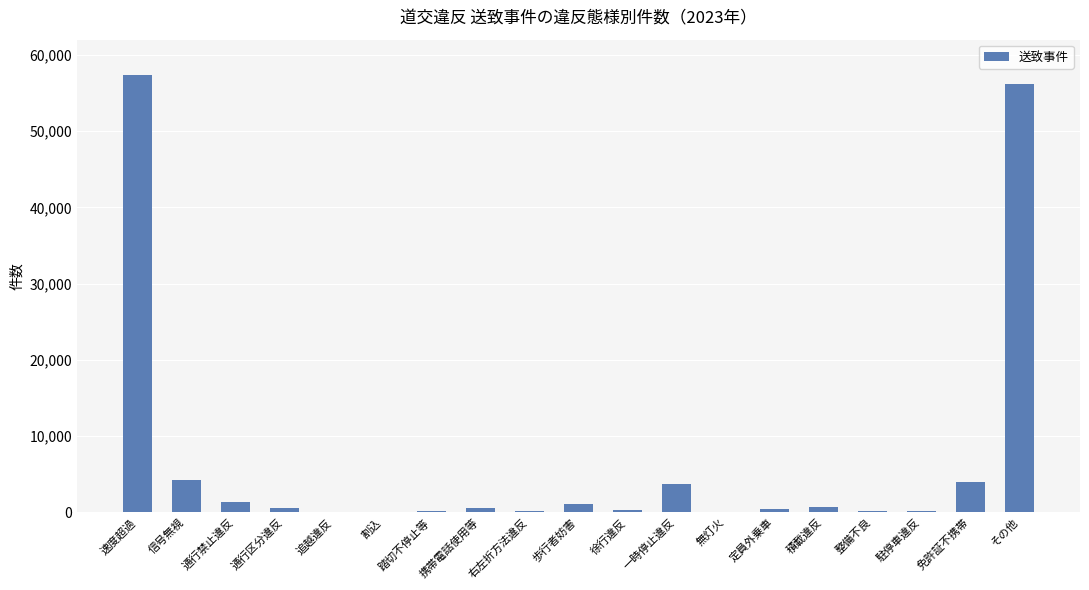

Which category has the highest value across all series?

速度超過